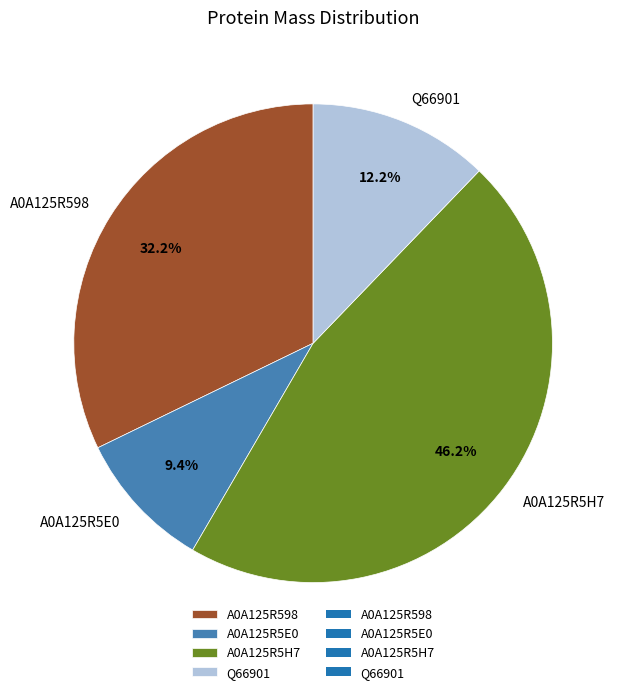

To the nearest percent, what is the average slice percentage?

25%